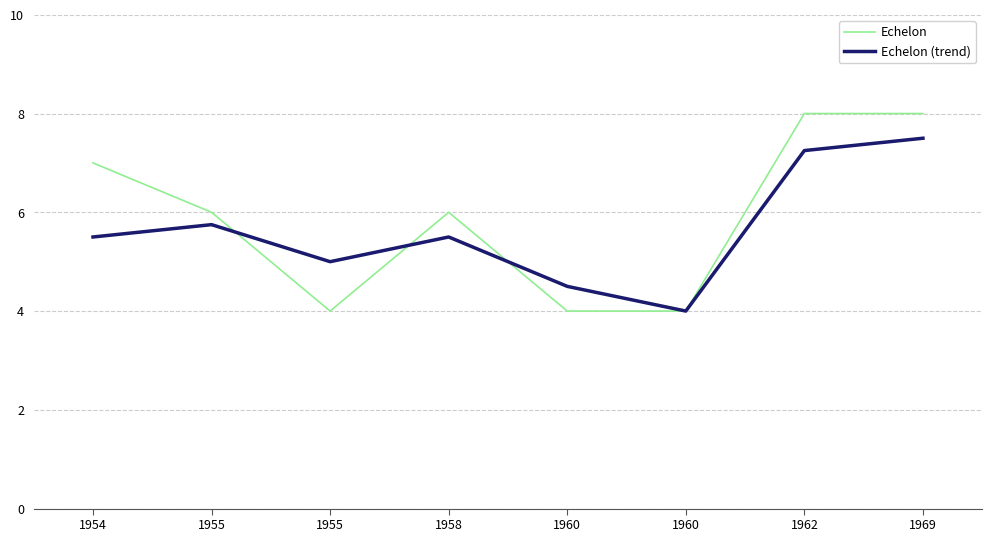

Does the chart have visible grid lines?

Yes